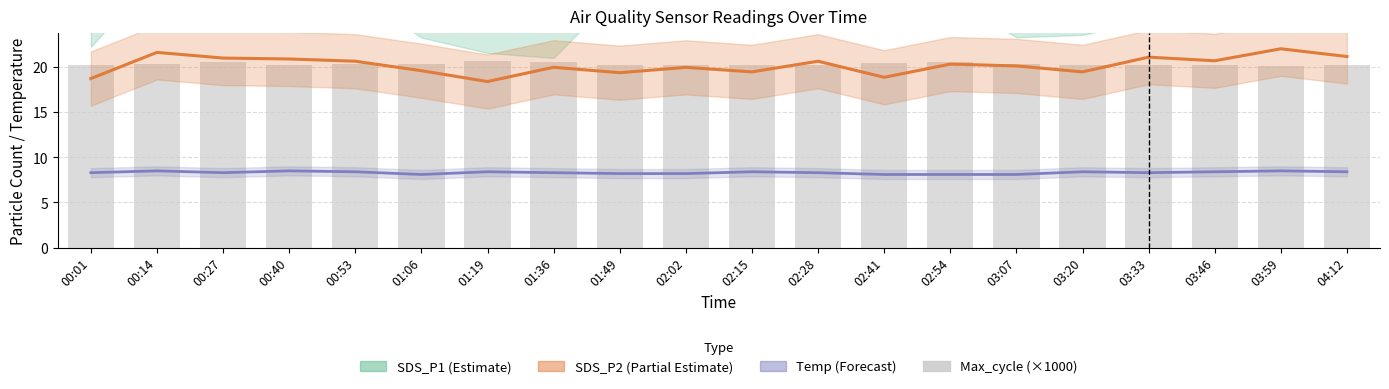

Reading left to right, transcribe all the data shown in this chart.

SDS_P1 (Estimate): 00:01=25.8	00:14=33.7	00:27=31.2	00:40=29.1	00:53=31.6	01:06=26.8	01:19=25.1	01:36=24.5	01:49=31.9	02:02=28.3	02:15=27.4	02:28=28.9	02:41=27.5	02:54=31.1	03:07=26.8	03:20=27.1	03:33=28.6	03:46=29.8	03:59=31.1	04:12=30.7
SDS_P2 (Partial Estimate): 00:01=18.7	00:14=21.6	00:27=21.0	00:40=20.9	00:53=20.6	01:06=19.6	01:19=18.4	01:36=20.0	01:49=19.4	02:02=20.0	02:15=19.5	02:28=20.6	02:41=18.9	02:54=20.3	03:07=20.1	03:20=19.5	03:33=21.1	03:46=20.7	03:59=22.0	04:12=21.2
Temp (Forecast): 00:01=8.3	00:14=8.5	00:27=8.3	00:40=8.5	00:53=8.4	01:06=8.1	01:19=8.4	01:36=8.3	01:49=8.2	02:02=8.2	02:15=8.4	02:28=8.3	02:41=8.1	02:54=8.1	03:07=8.1	03:20=8.4	03:33=8.3	03:46=8.4	03:59=8.5	04:12=8.4
Max_cycle (×1000): 00:01=20.2	00:14=20.3	00:27=20.6	00:40=20.2	00:53=20.3	01:06=20.3	01:19=20.6	01:36=20.5	01:49=20.2	02:02=20.2	02:15=20.2	02:28=20.2	02:41=20.4	02:54=20.6	03:07=20.3	03:20=20.2	03:33=20.2	03:46=20.2	03:59=20.2	04:12=20.2